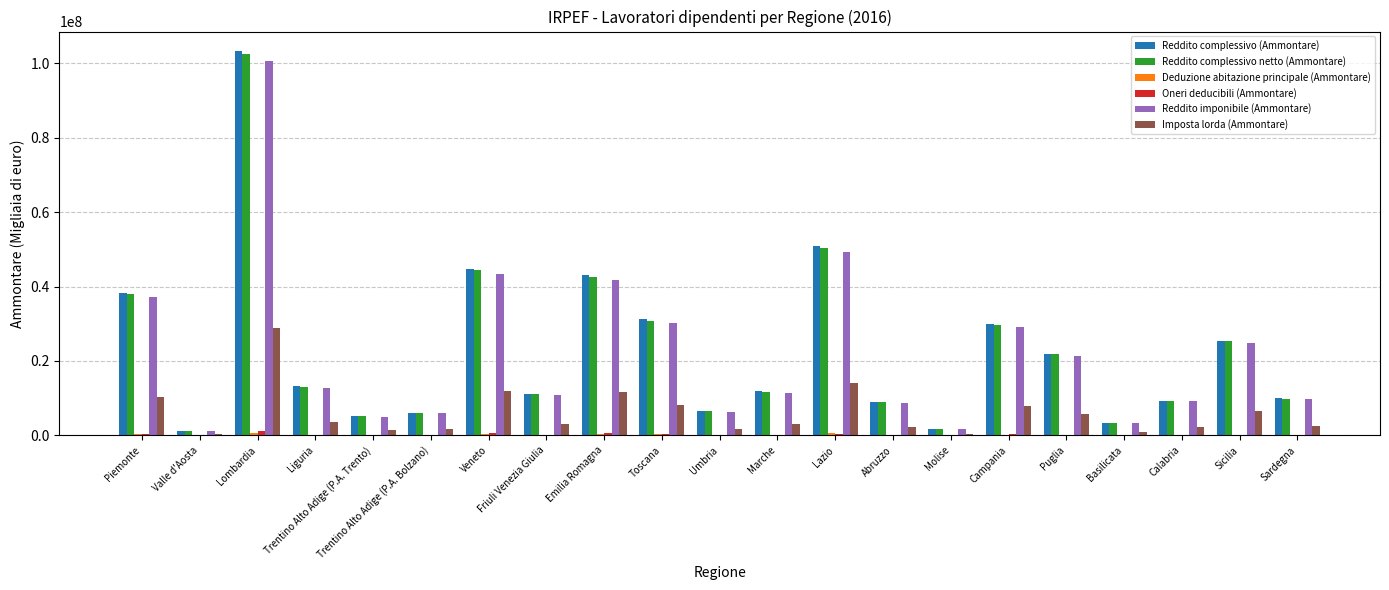

The Reddito imponibile (Ammontare) series shows 21435097 at Puglia. True or false?

True